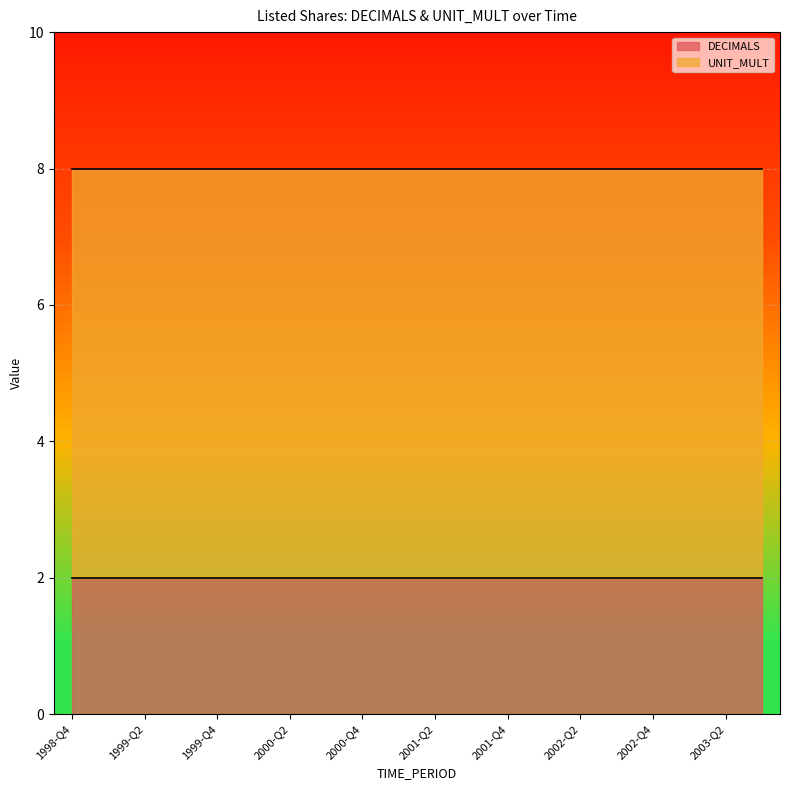

Which series changed the most between 1998-Q4 and 2002-Q1?

DECIMALS